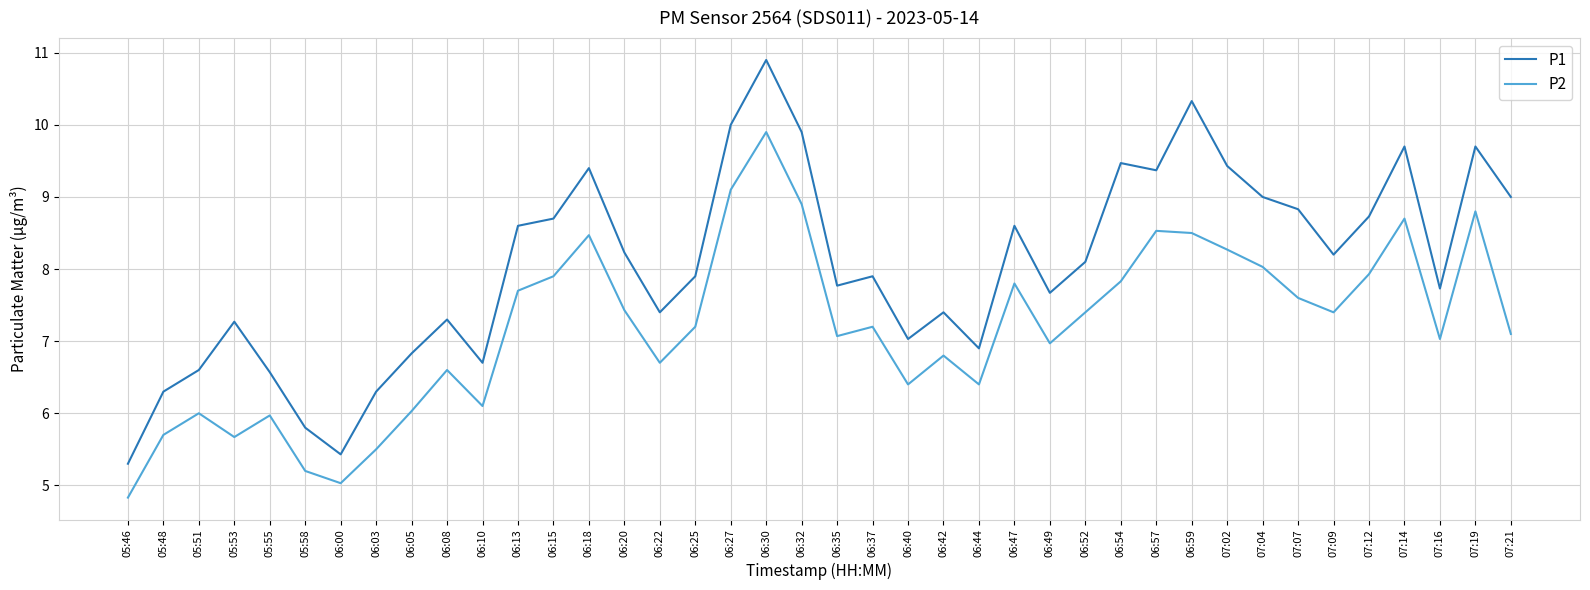

Between 06:18 and 07:04, which series saw the biggest shift?

P2